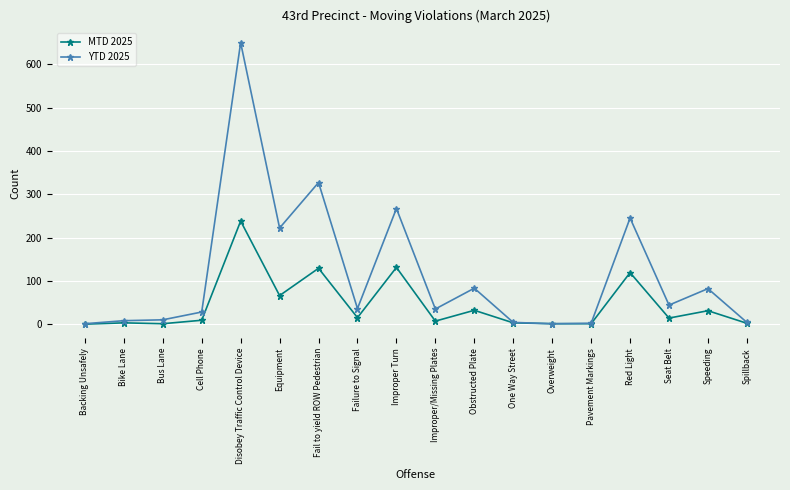

What are all the series names shown in the legend?

MTD 2025, YTD 2025